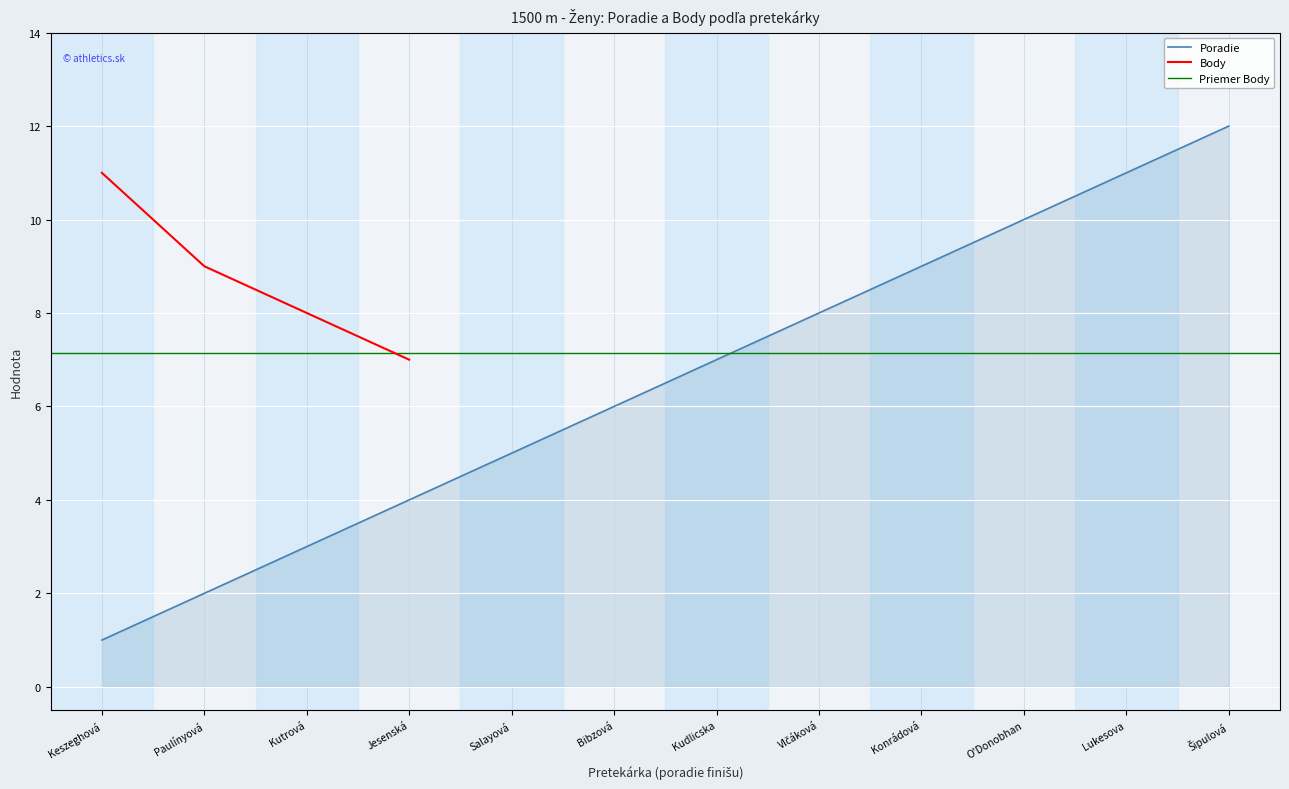

Is it true that Poradie equals 17 at Lukesova?

False